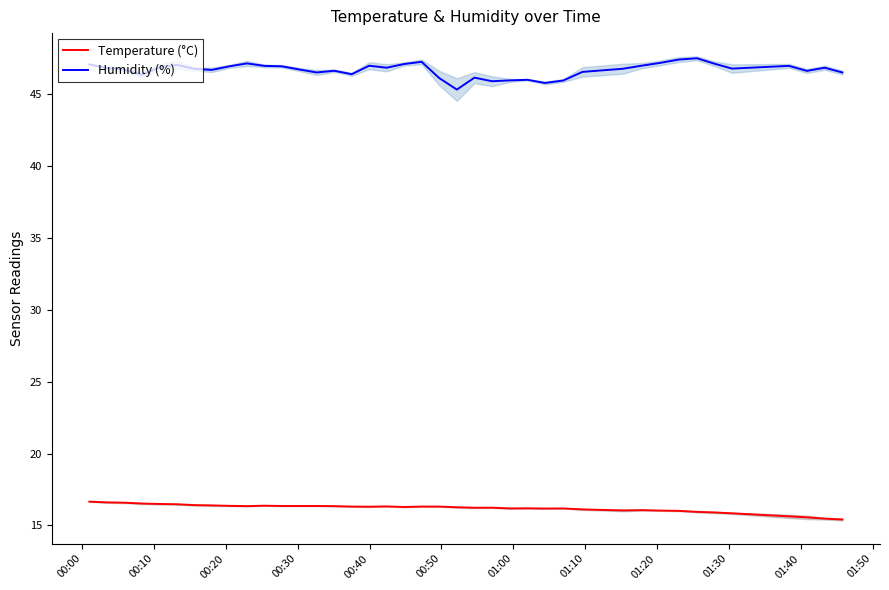

Rank the series by their maximum value, from highest to lowest.

Humidity (%), Temperature (°C)